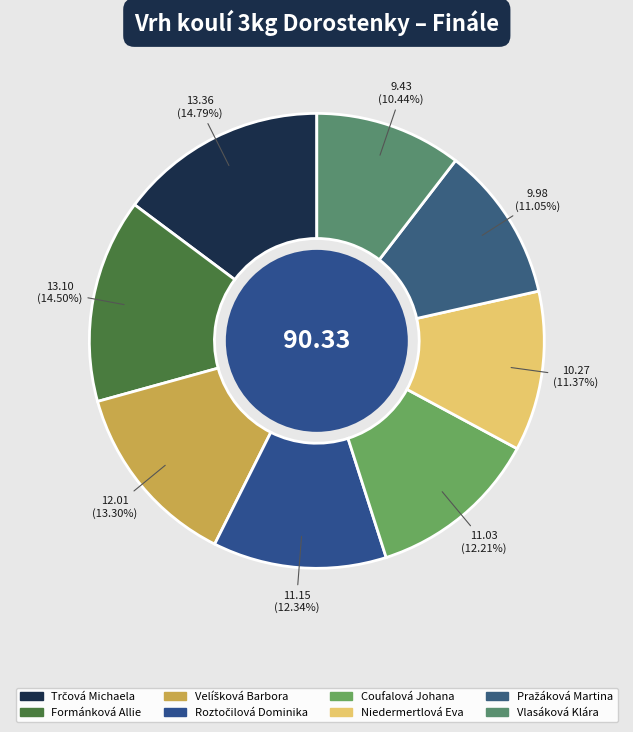

How many segments does this pie chart have?

8